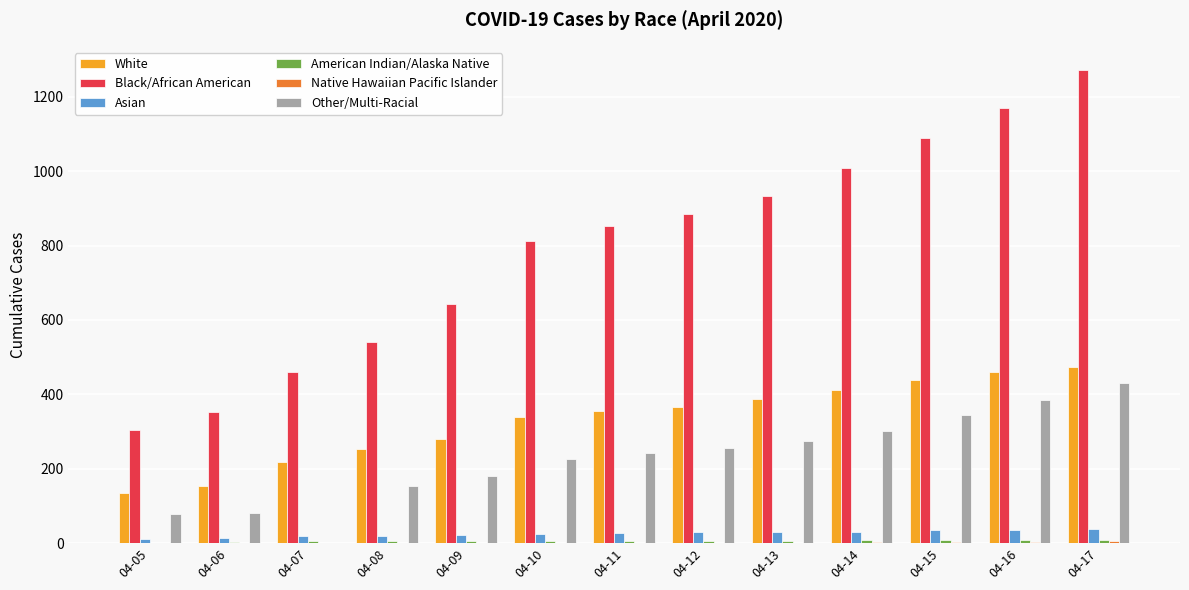

Between 04-07 and 04-12, which series saw the biggest shift?

Black/African American